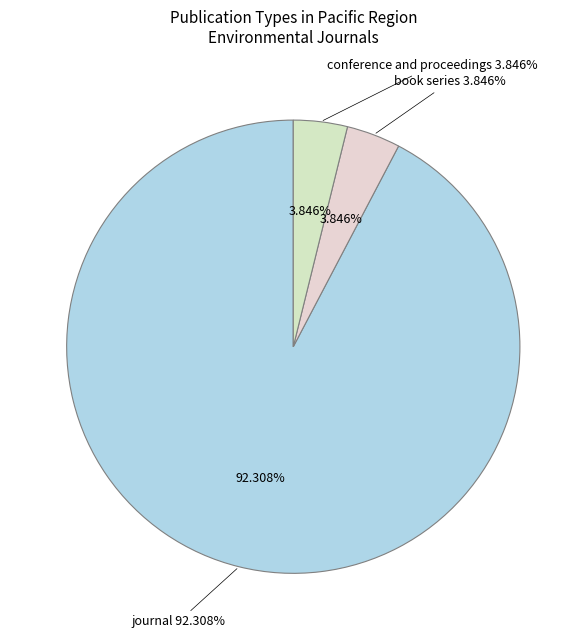

To the nearest percent, what is the difference between the largest and smallest slice percentages?

88%